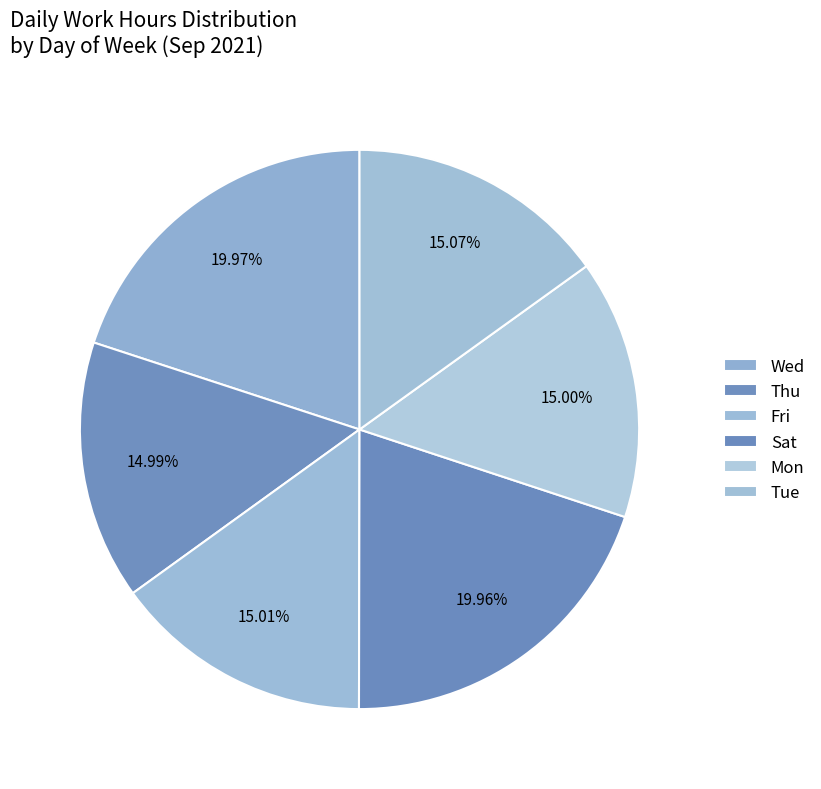

How many segments does this pie chart have?

6